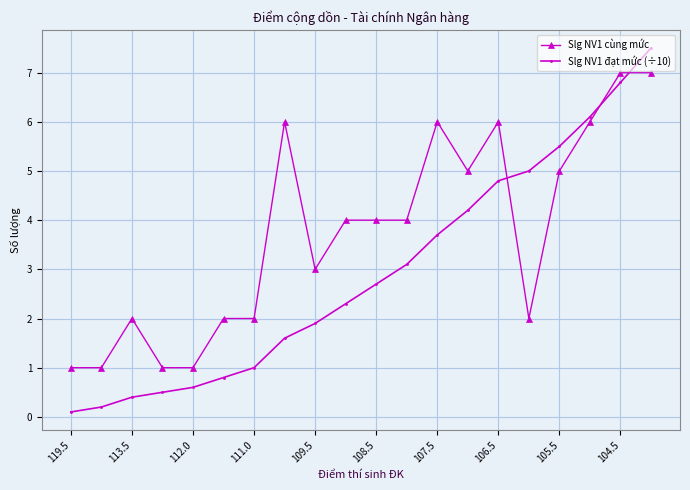

Is this an area chart (filled region under the line)?

No